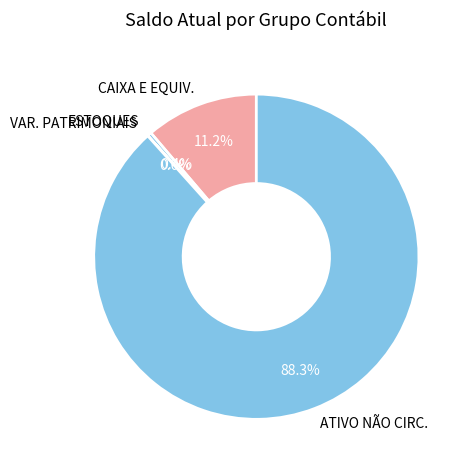

Which slice is the largest?

ATIVO NÃO CIRC.